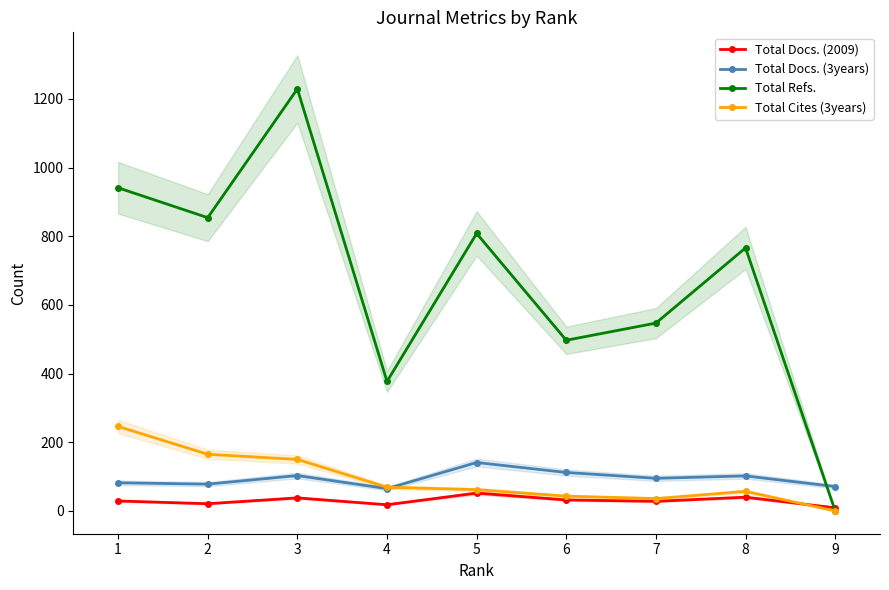

What is the total value across all series at 5?

1063